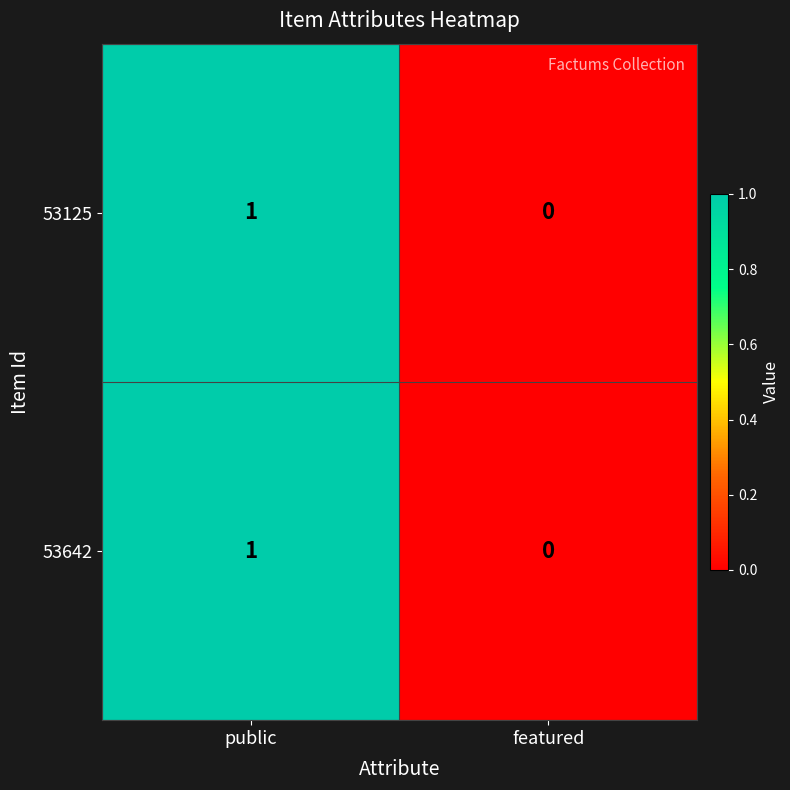

How many data points in 53125 are less than 1?

1